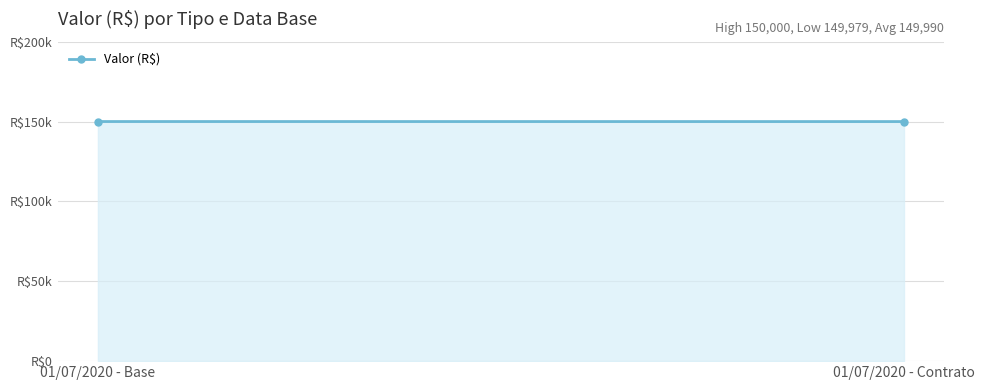

Rank the categories by value from lowest to highest.

01/07/2020 - Contrato, 01/07/2020 - Base